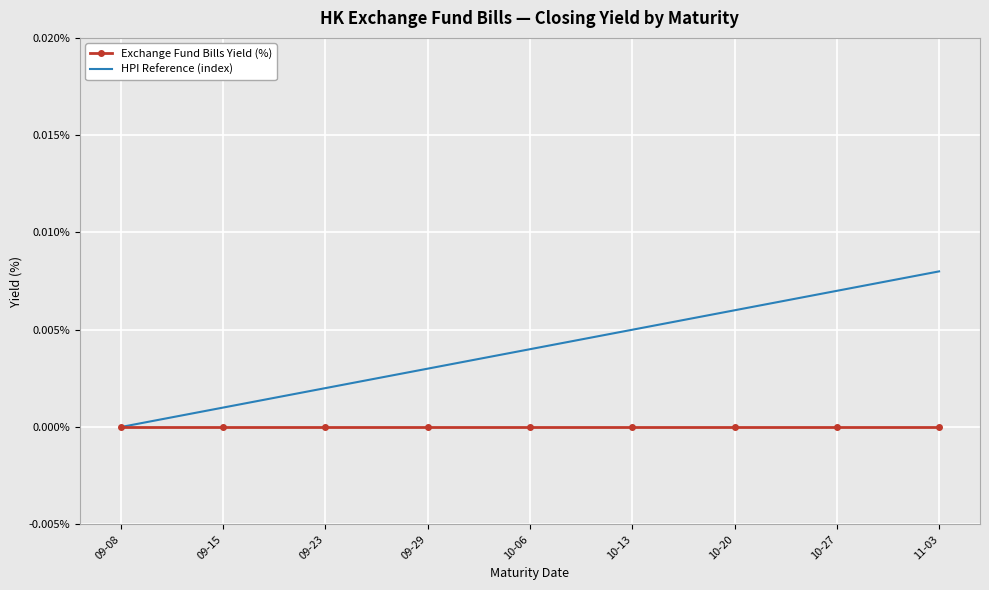

List the series in order of their overall mean, highest first.

HPI Reference (index), Exchange Fund Bills Yield (%)